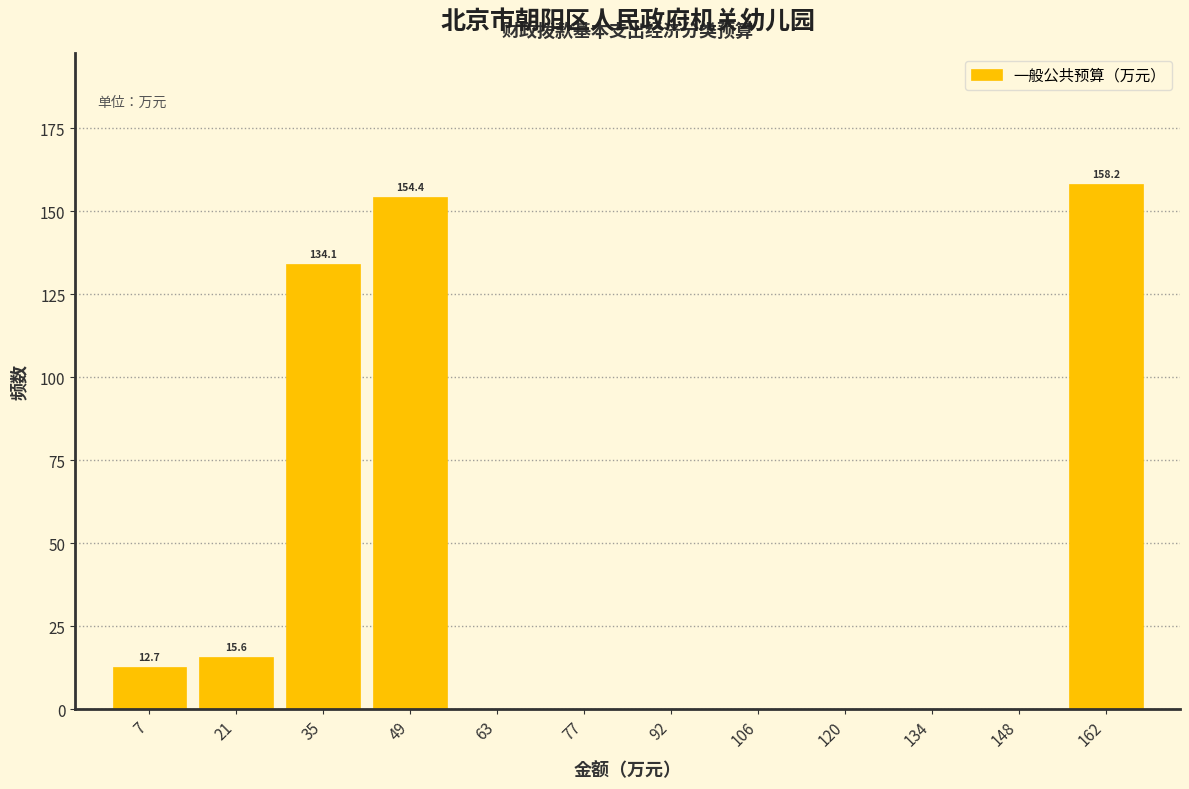

Reading left to right, extract all data points from this chart.

7=12.7	21=15.6	35=134.1	49=154.4	63=0.0	77=0.0	92=0.0	106=0.0	120=0.0	134=0.0	148=0.0	162=158.2